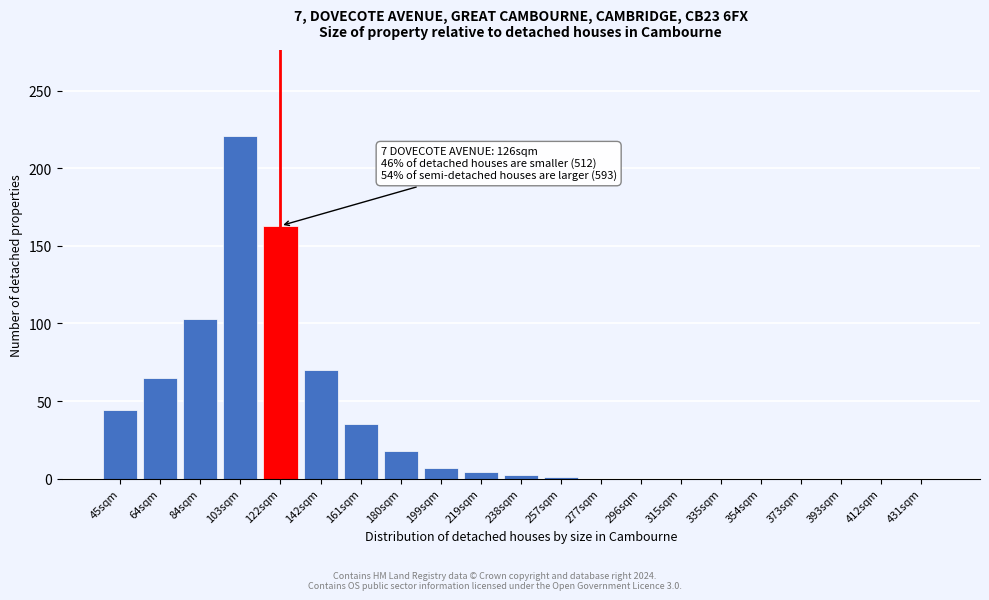

What is the sum of all values?

733